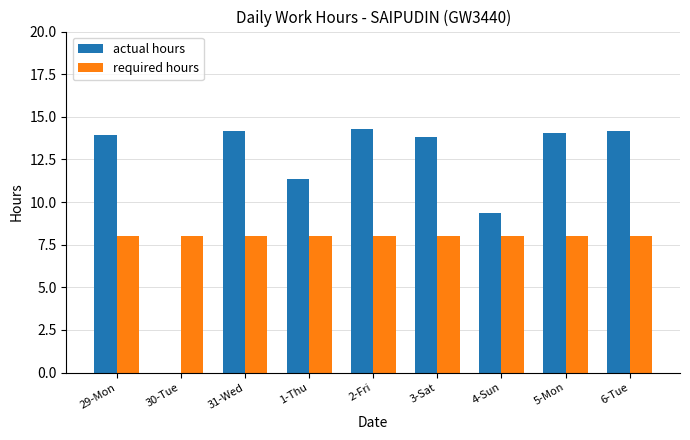

What is the maximum value shown in the chart?

14.3